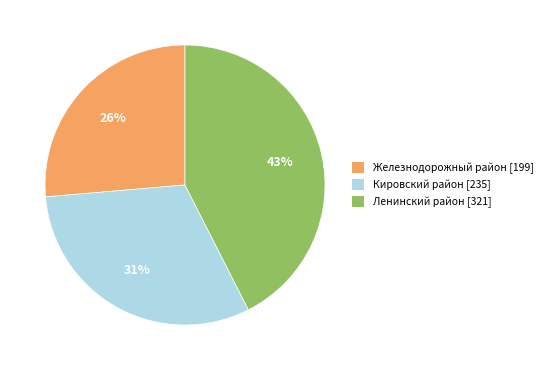

How many segments does this pie chart have?

3